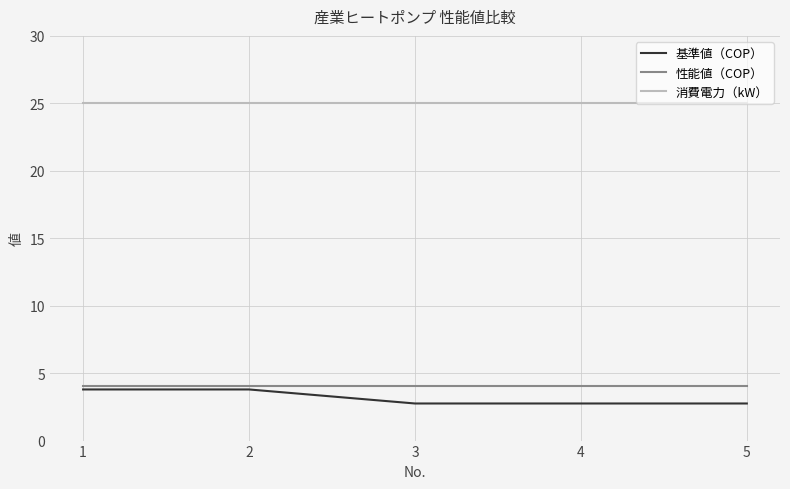

True or false: 性能値（COP） and 消費電力（kW） intersect in this chart.

False